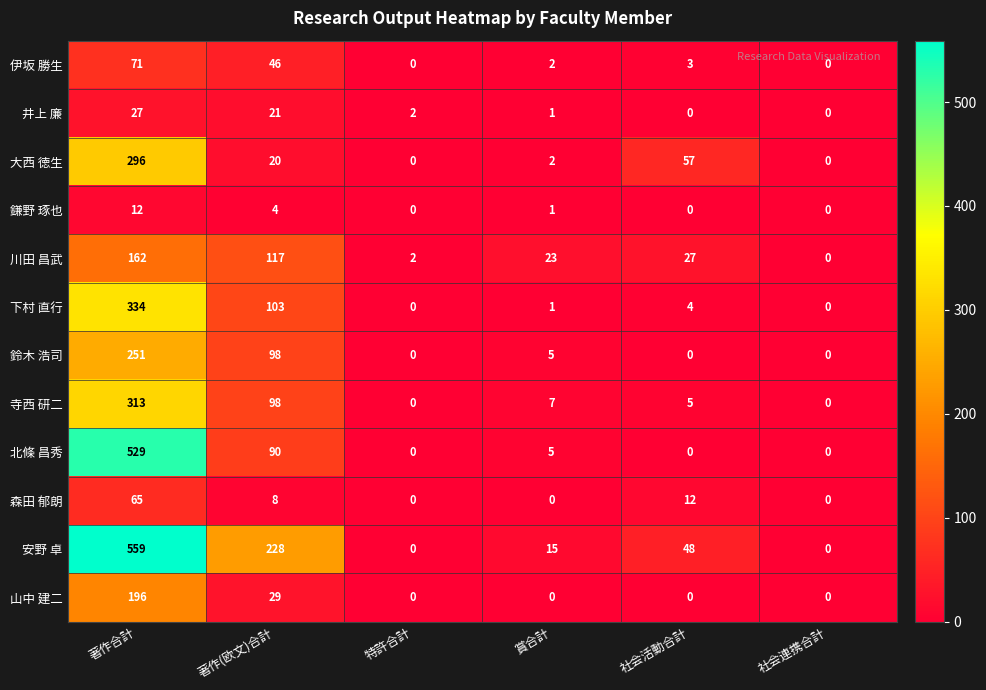

Which series has the largest total across all categories?

安野 卓